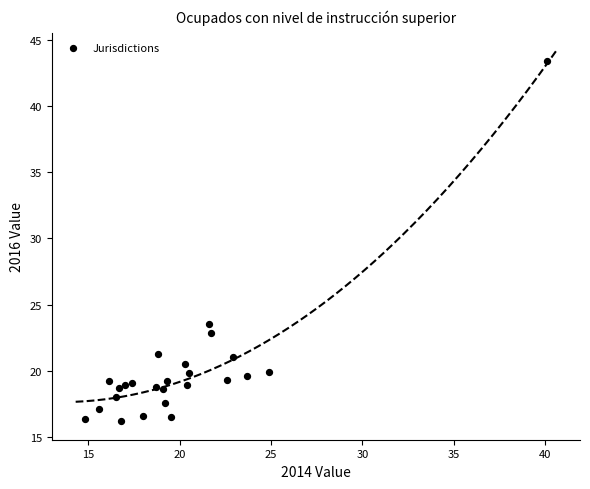

What is the range of Y values (max minus min)?

27.2